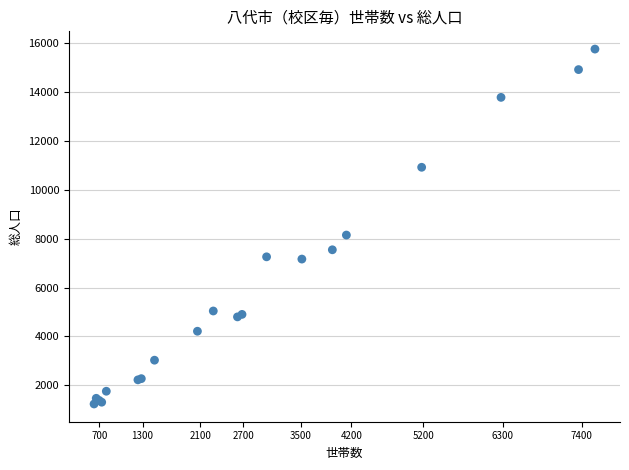

What Y value in the scatter plot is closest to 8497?

8148